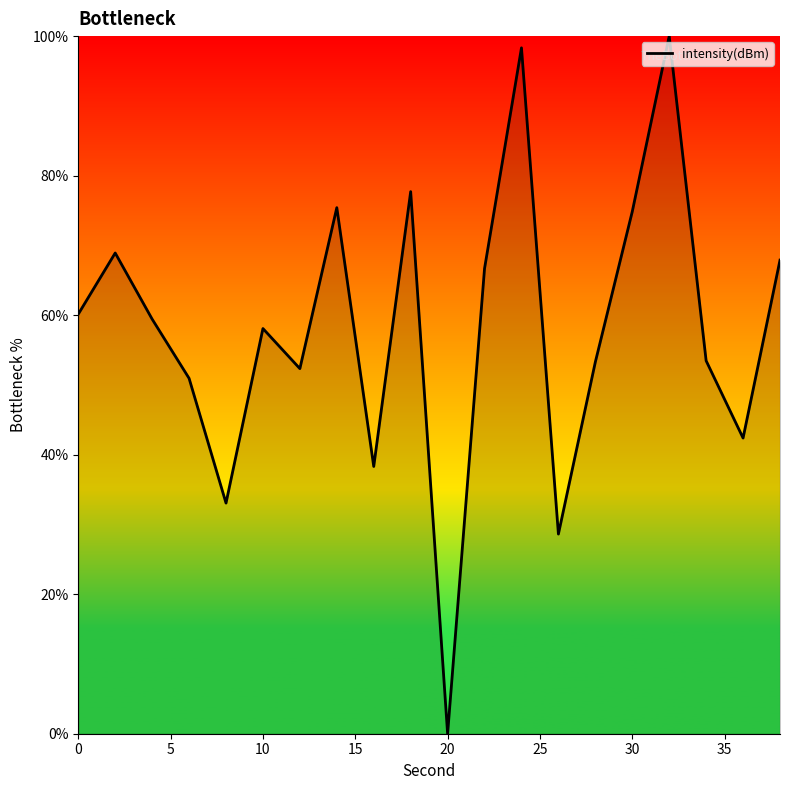

What is the difference between the maximum and minimum values?

100.0